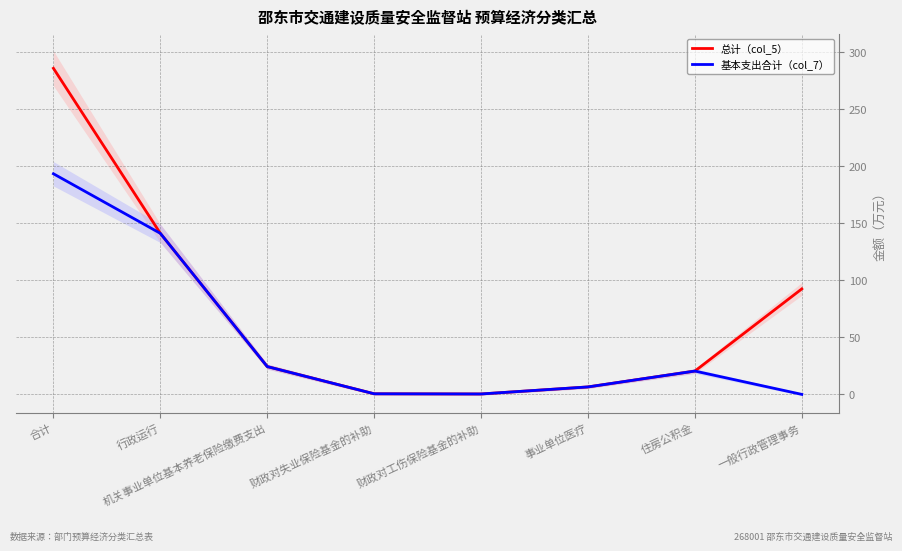

Which series has the widest spread of values?

总计（col_5）